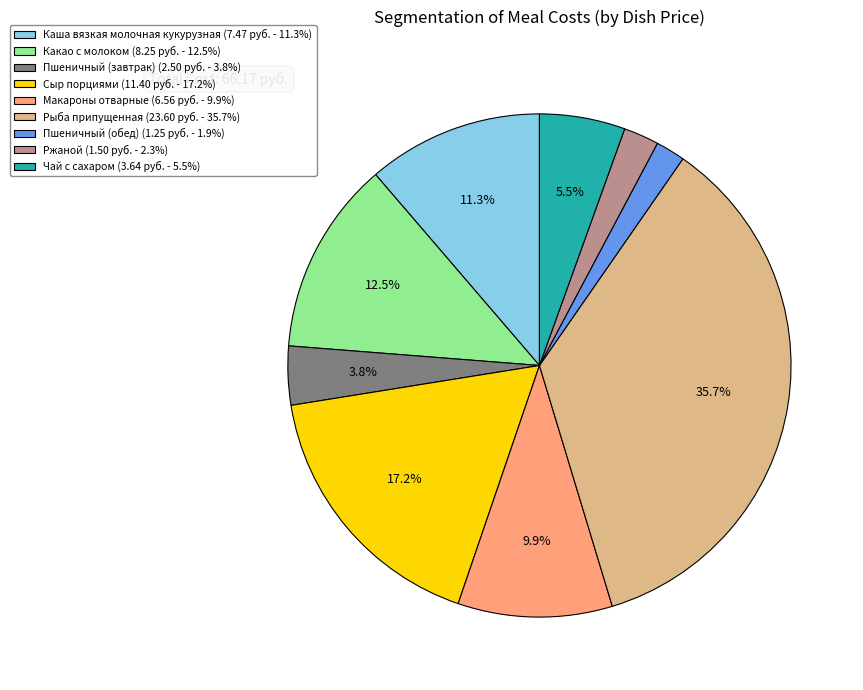

To the nearest percent, what is the difference between the Сыр порциями and Каша вязкая молочная кукурузная slice percentages?

6%